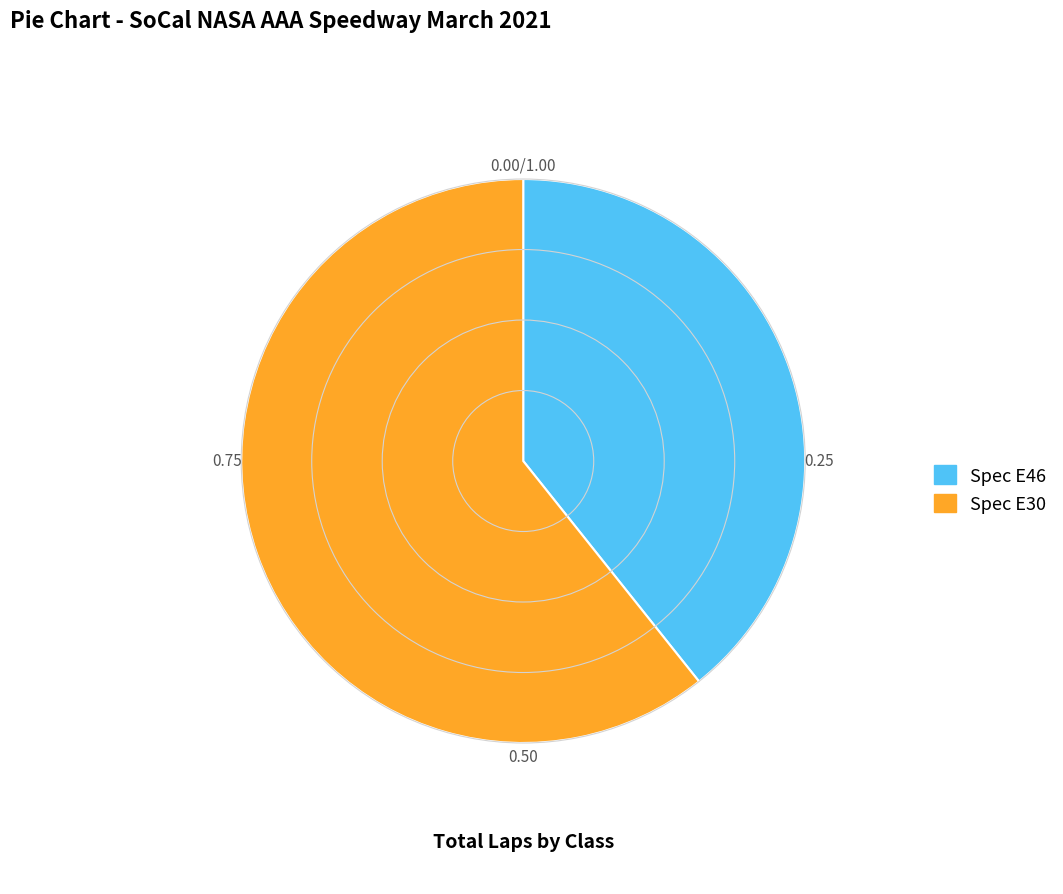

The Spec E30 slice represents 61% of the pie. True or false?

True